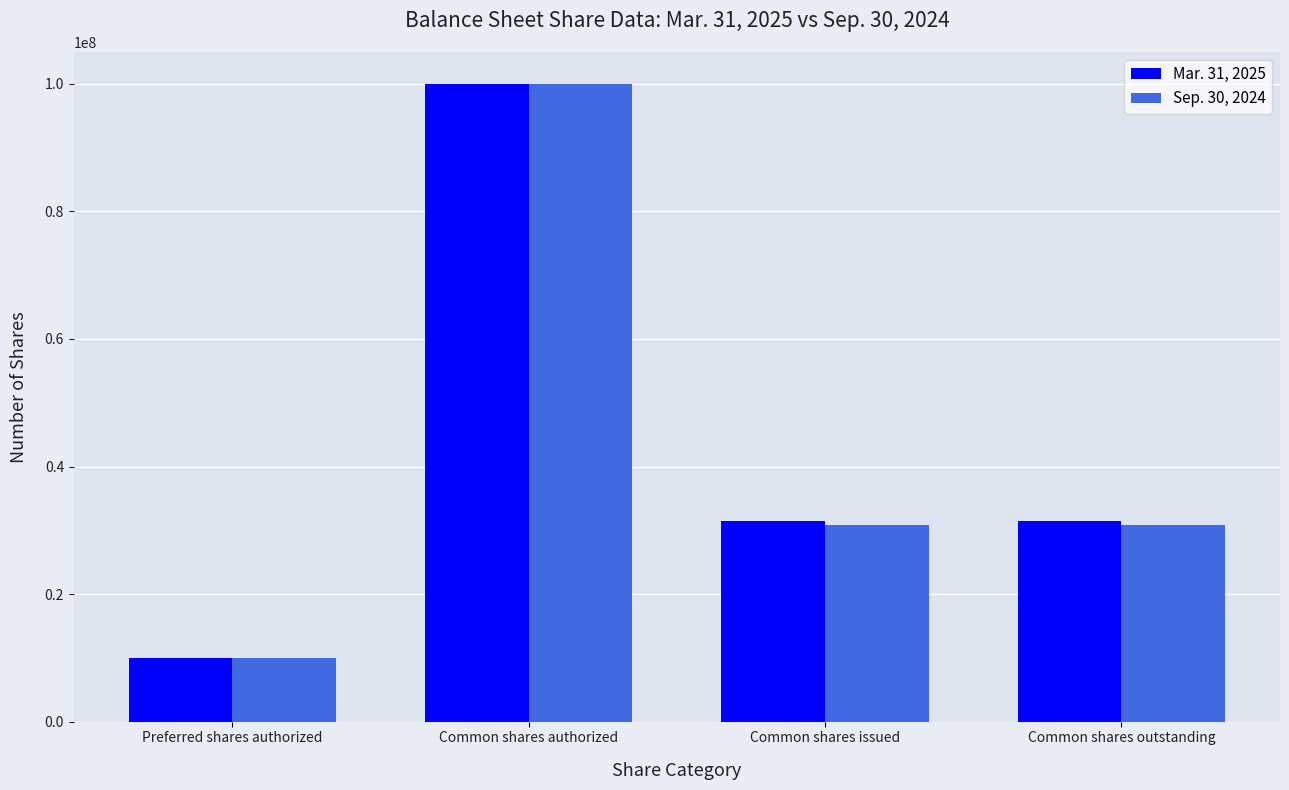

Which category has the highest value across all series?

Common shares authorized